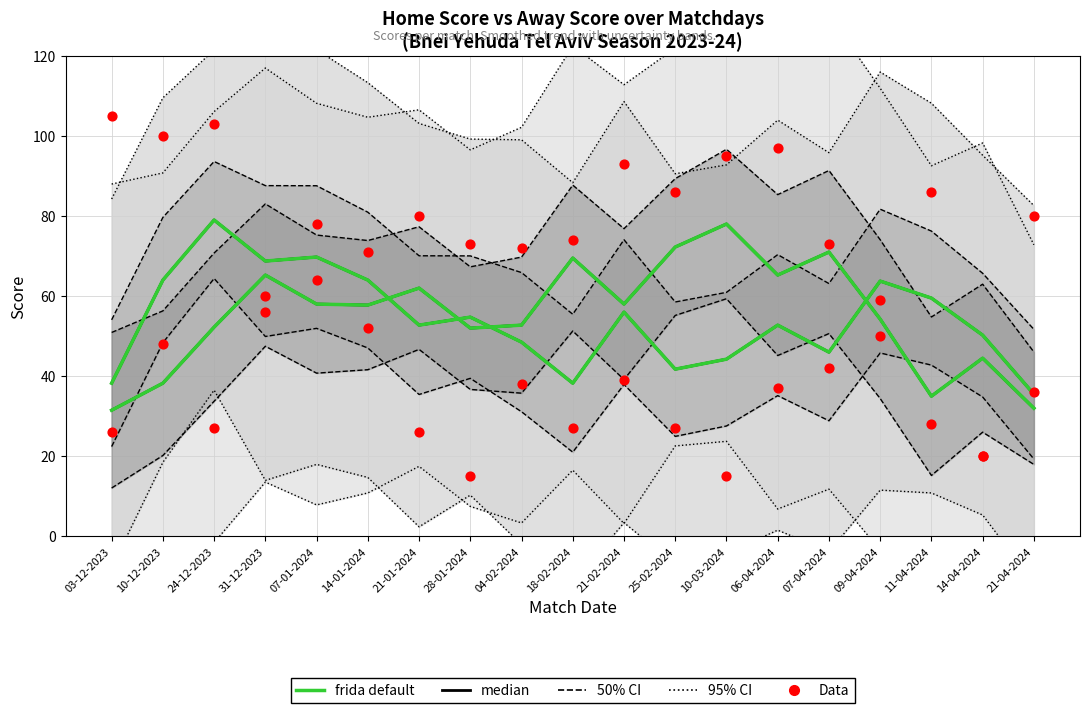

What is the total value across all series at 14-01-2024?

251.0